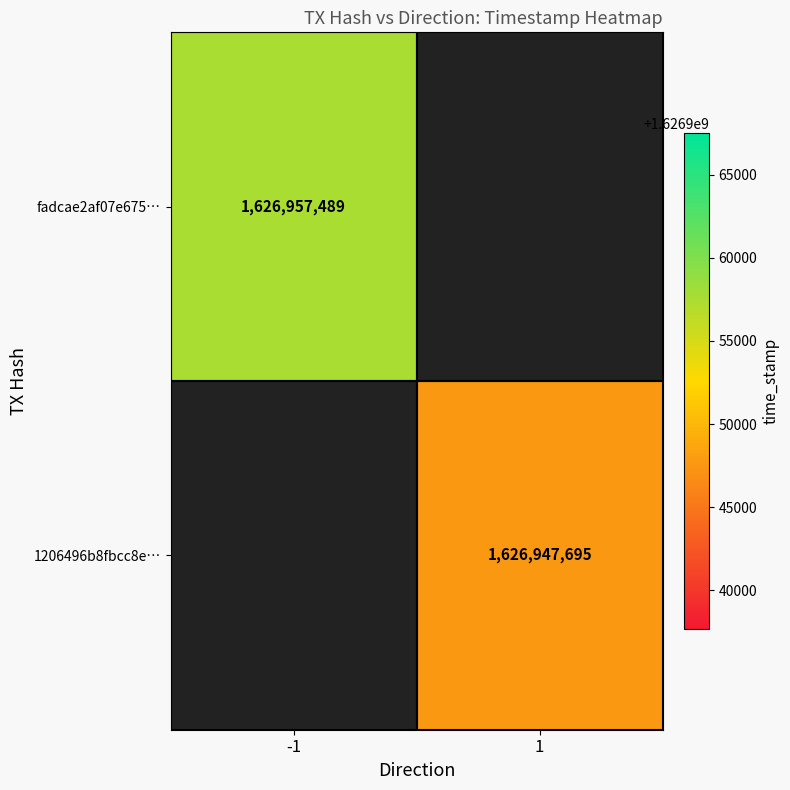

Is it true that 1206496b8fbcc8e… equals 2457093931 at 1?

False